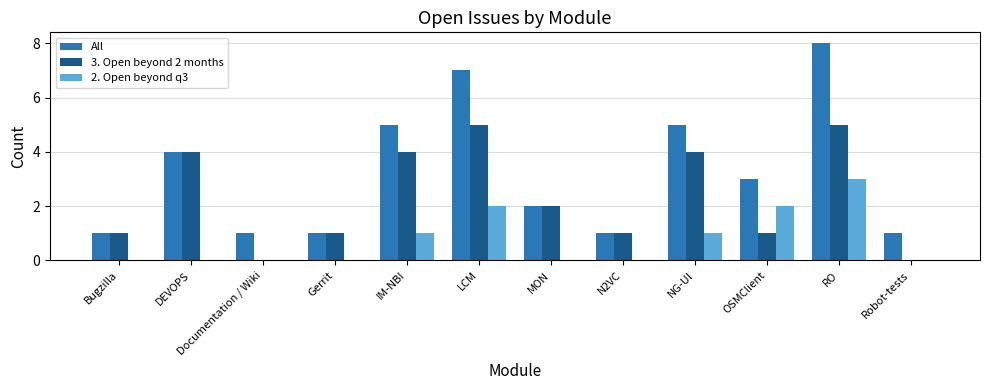

Does the chart contain stacked bars?

No